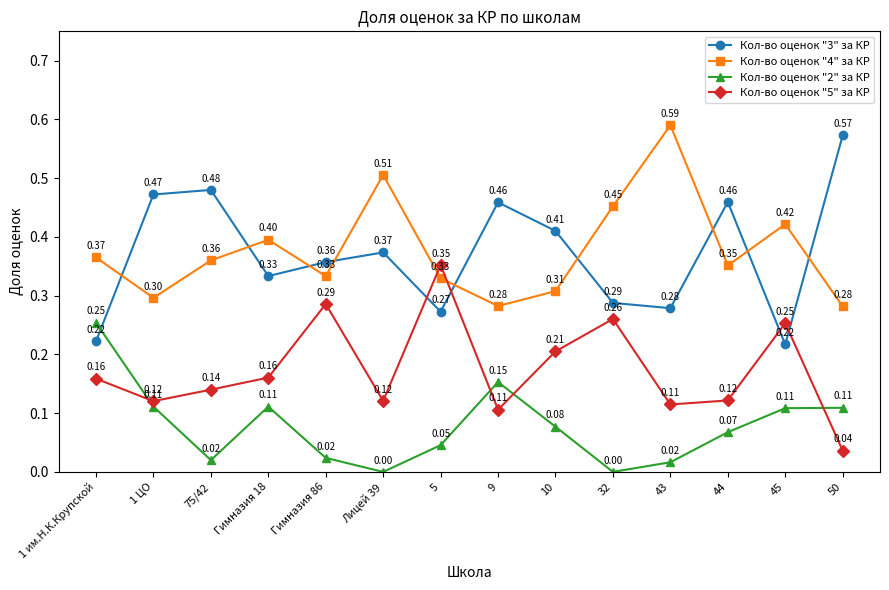

Rank the series at Гимназия 86 from lowest to highest value.

Кол-во оценок "2" за КР, Кол-во оценок "5" за КР, Кол-во оценок "4" за КР, Кол-во оценок "3" за КР